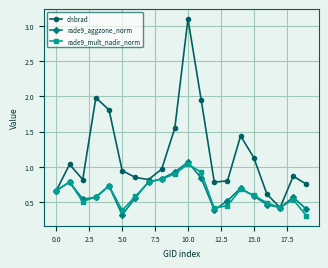

Which series has the largest total across all categories?

dnbrad